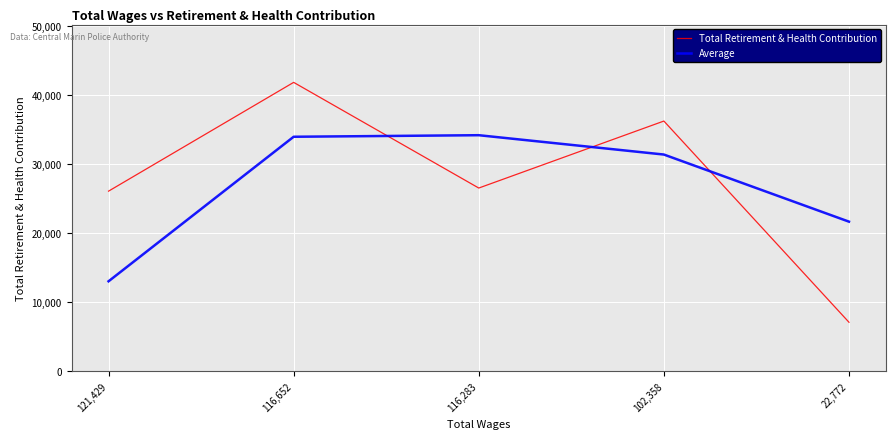

Between 121,429 and 22,772, which series saw the biggest shift?

Total Retirement & Health Contribution